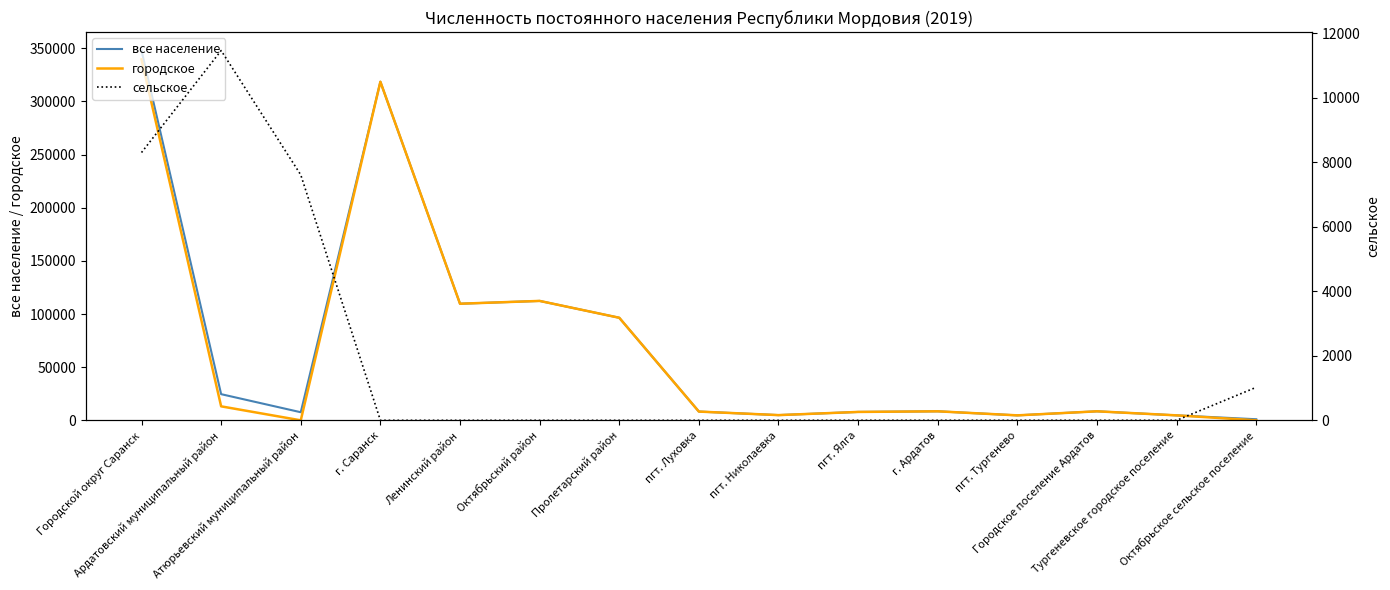

Reading left to right, what are all the values shown in this chart?

все население: Городской округ Саранск=347922	Ардатовский муниципальный район=24617	Атюрьевский муниципальный район=7611	г. Саранск=318578	Ленинский район=109713	Октябрьский район=112353	Пролетарский район=96512	пгт. Луховка=8234	пгт. Николаевка=4907	пгт. Ялга=7899	г. Ардатов=8480	пгт. Тургенево=4671	Городское поселение Ардатов=8480	Тургеневское городское поселение=4671	Октябрьское сельское поселение=1024
городское: Городской округ Саранск=339618	Ардатовский муниципальный район=13151	Атюрьевский муниципальный район=0	г. Саранск=318578	Ленинский район=109713	Октябрьский район=112353	Пролетарский район=96512	пгт. Луховка=8234	пгт. Николаевка=4907	пгт. Ялга=7899	г. Ардатов=8480	пгт. Тургенево=4671	Городское поселение Ардатов=8480	Тургеневское городское поселение=4671	Октябрьское сельское поселение=0
сельское: Городской округ Саранск=8304	Ардатовский муниципальный район=11466	Атюрьевский муниципальный район=7611	г. Саранск=0	Ленинский район=0	Октябрьский район=0	Пролетарский район=0	пгт. Луховка=0	пгт. Николаевка=0	пгт. Ялга=0	г. Ардатов=0	пгт. Тургенево=0	Городское поселение Ардатов=0	Тургеневское городское поселение=0	Октябрьское сельское поселение=1024